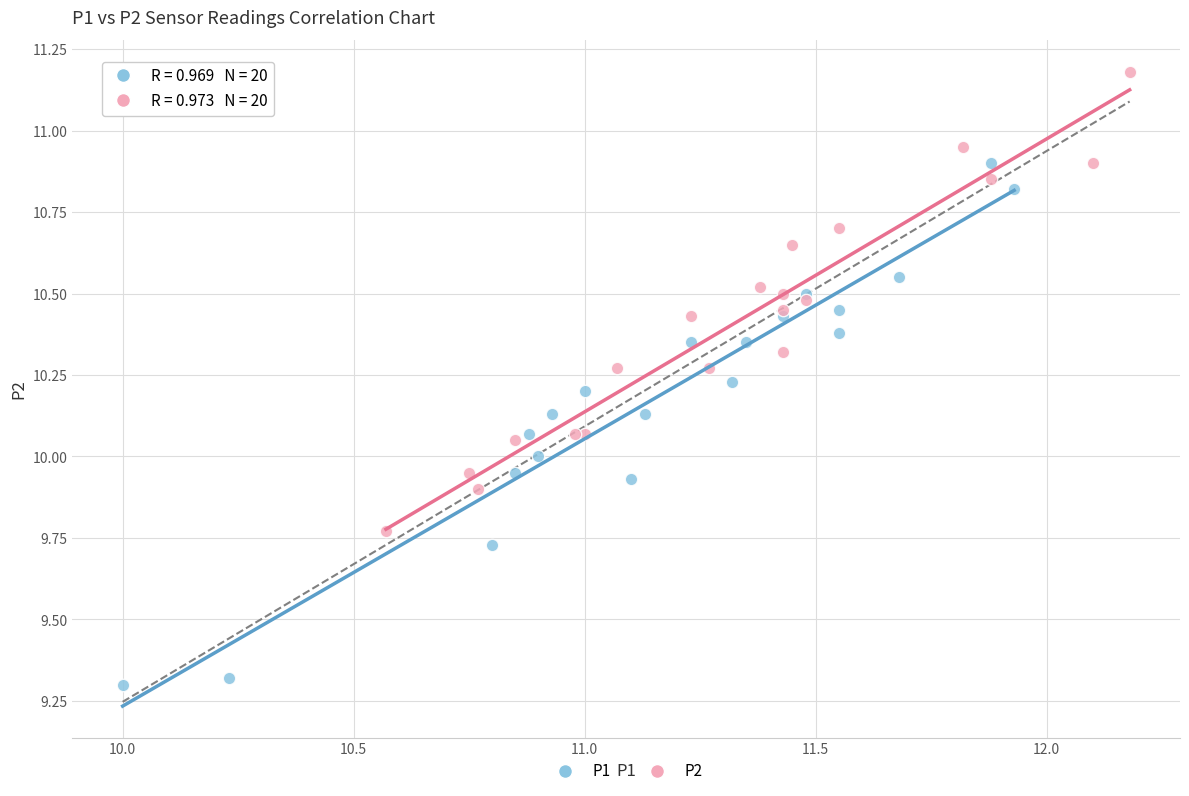

Which series has the largest Y range (max minus min)?

P1